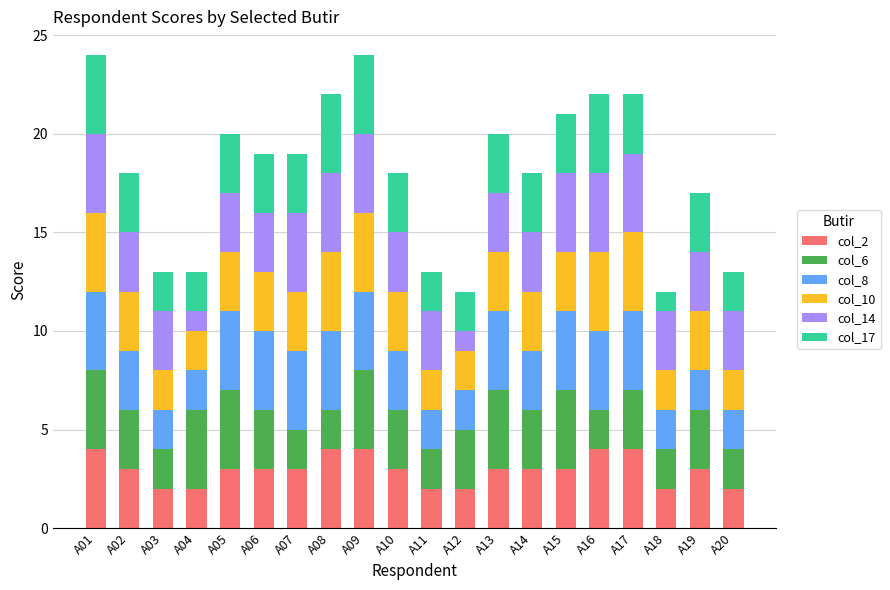

What is the total value across all series at A12?

12